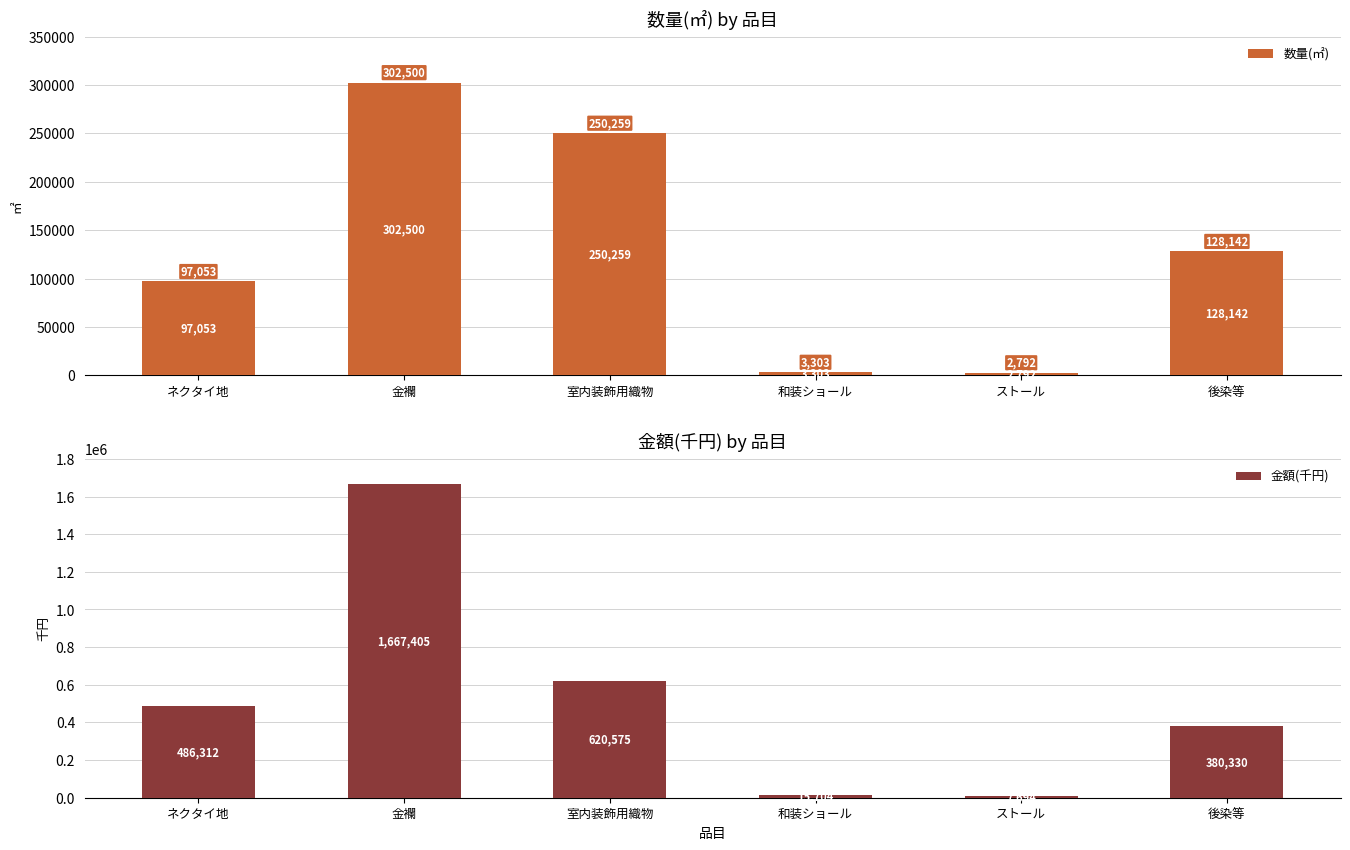

Reading left to right, extract all data points from this chart.

数量(㎡): ネクタイ地=97053	金襴=302500	室内装飾用織物=250259	和装ショール=3303	ストール=2792	後染等=128142
金額(千円): ネクタイ地=486312	金襴=1667405	室内装飾用織物=620575	和装ショール=15704	ストール=7694	後染等=380330